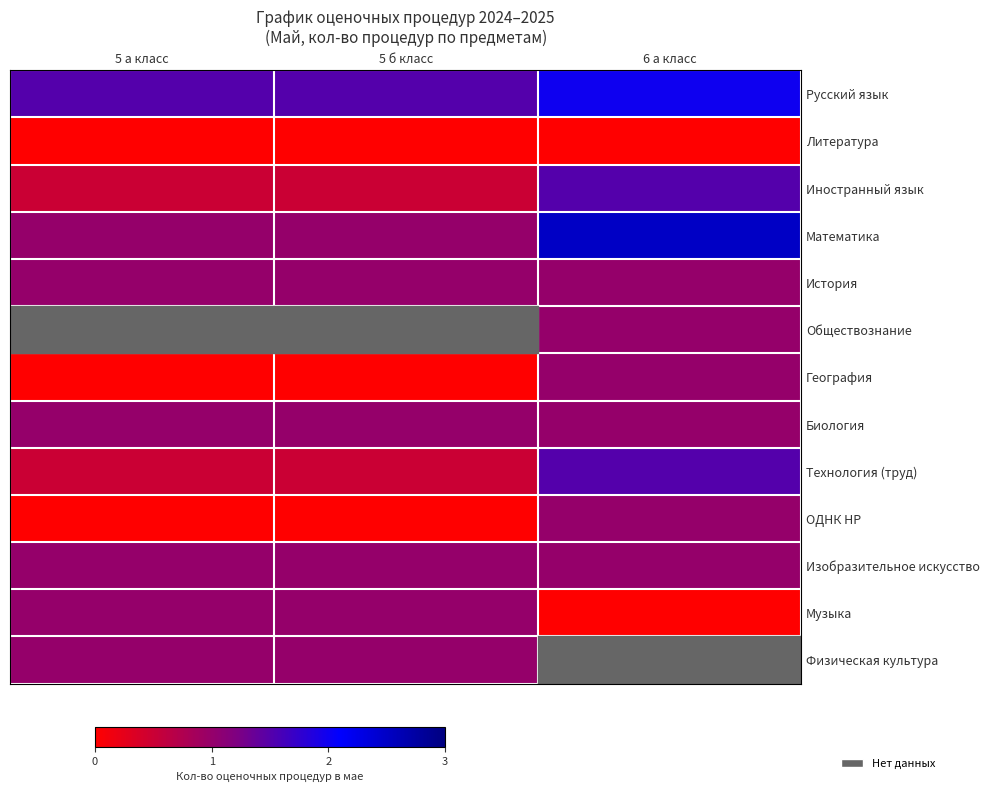

At how many categories does at least one series exceed 0?

3